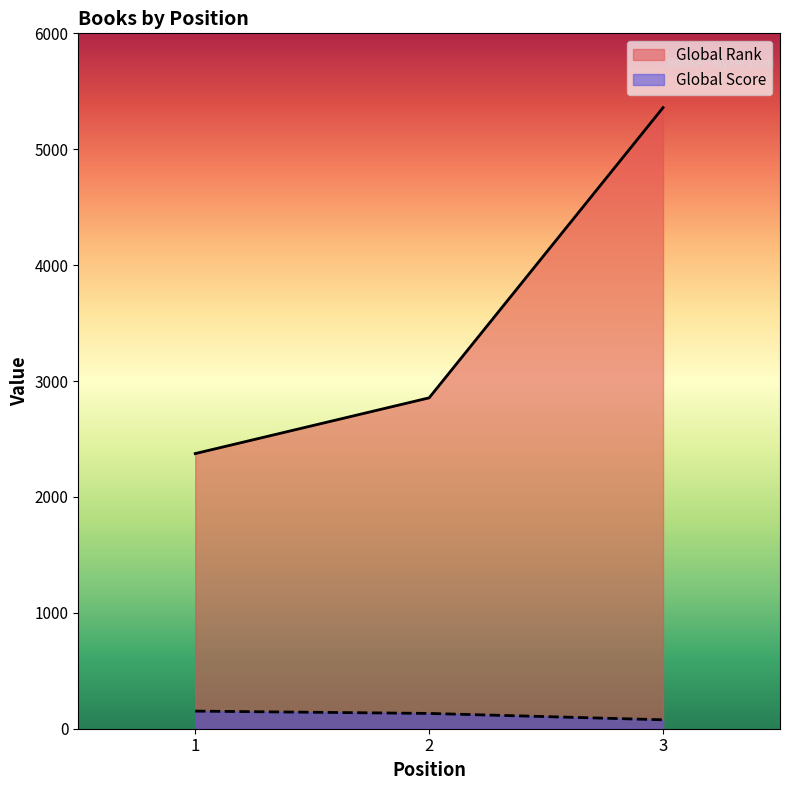

At which category is the sum across all series the highest?

3